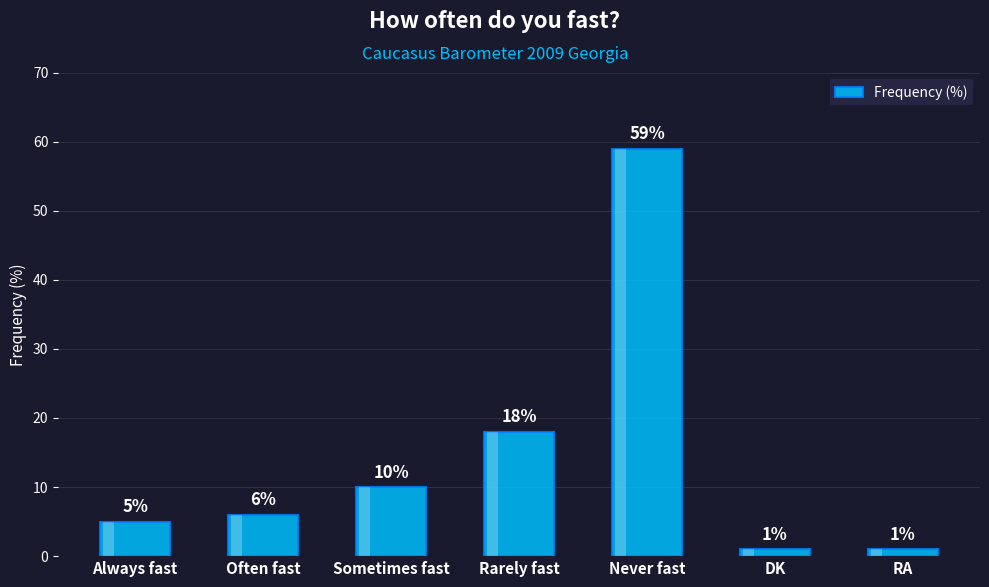

What is the average value?

14